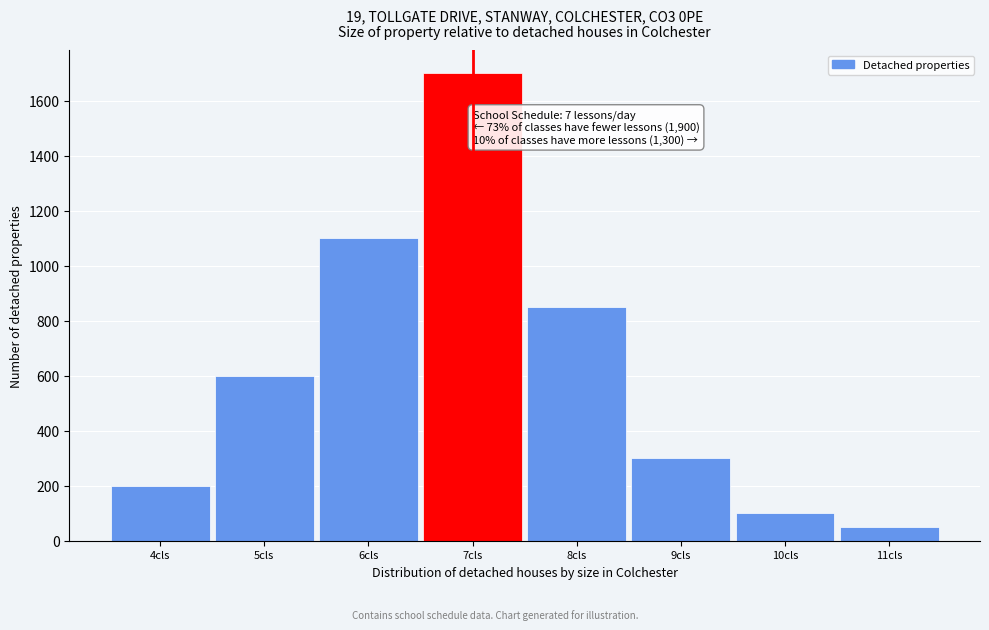

Over which range of the x-axis is the bar tallest?

6.5 to 7.5